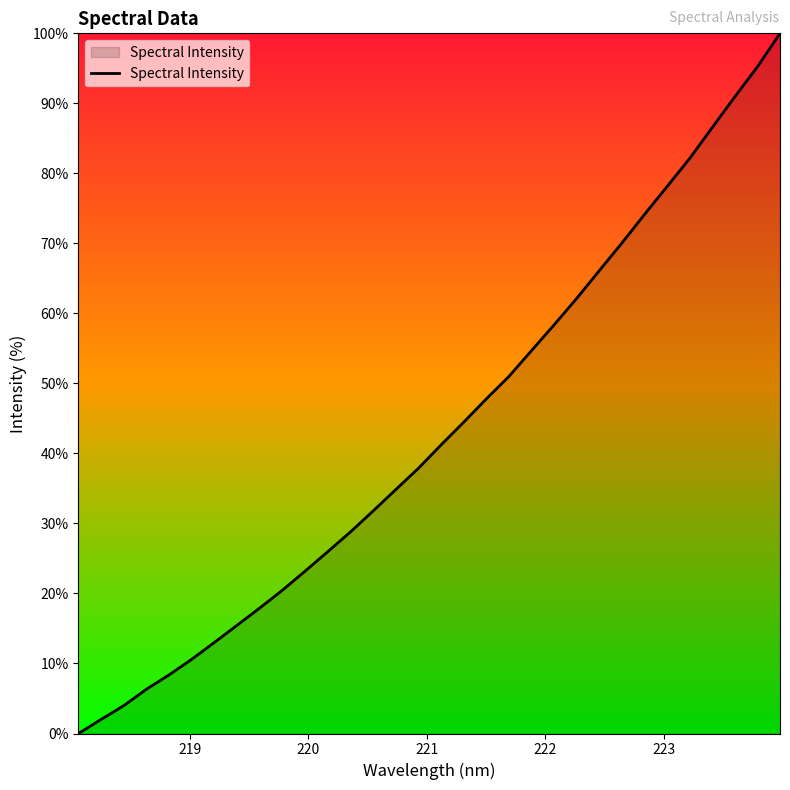

Reading left to right, what are all the values shown in this chart?

0.0	2.0	4.0	6.3	8.4	10.6	13.0	15.5	17.9	20.5	23.2	26.0	28.8	31.8	34.8	37.8	41.2	44.4	47.7	51.0	54.7	58.3	62.1	66.1	70.0	74.1	78.1	82.1	86.5	90.9	95.2	100.0